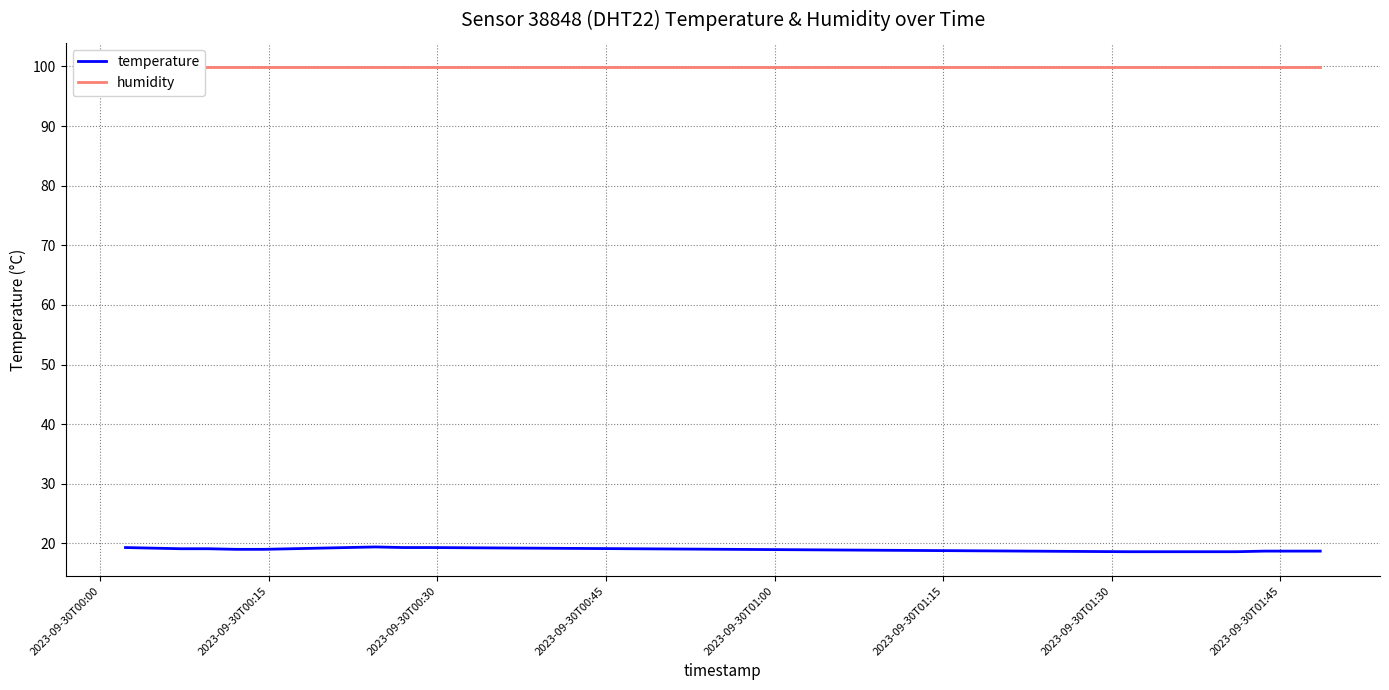

What is the maximum value for temperature?

19.4